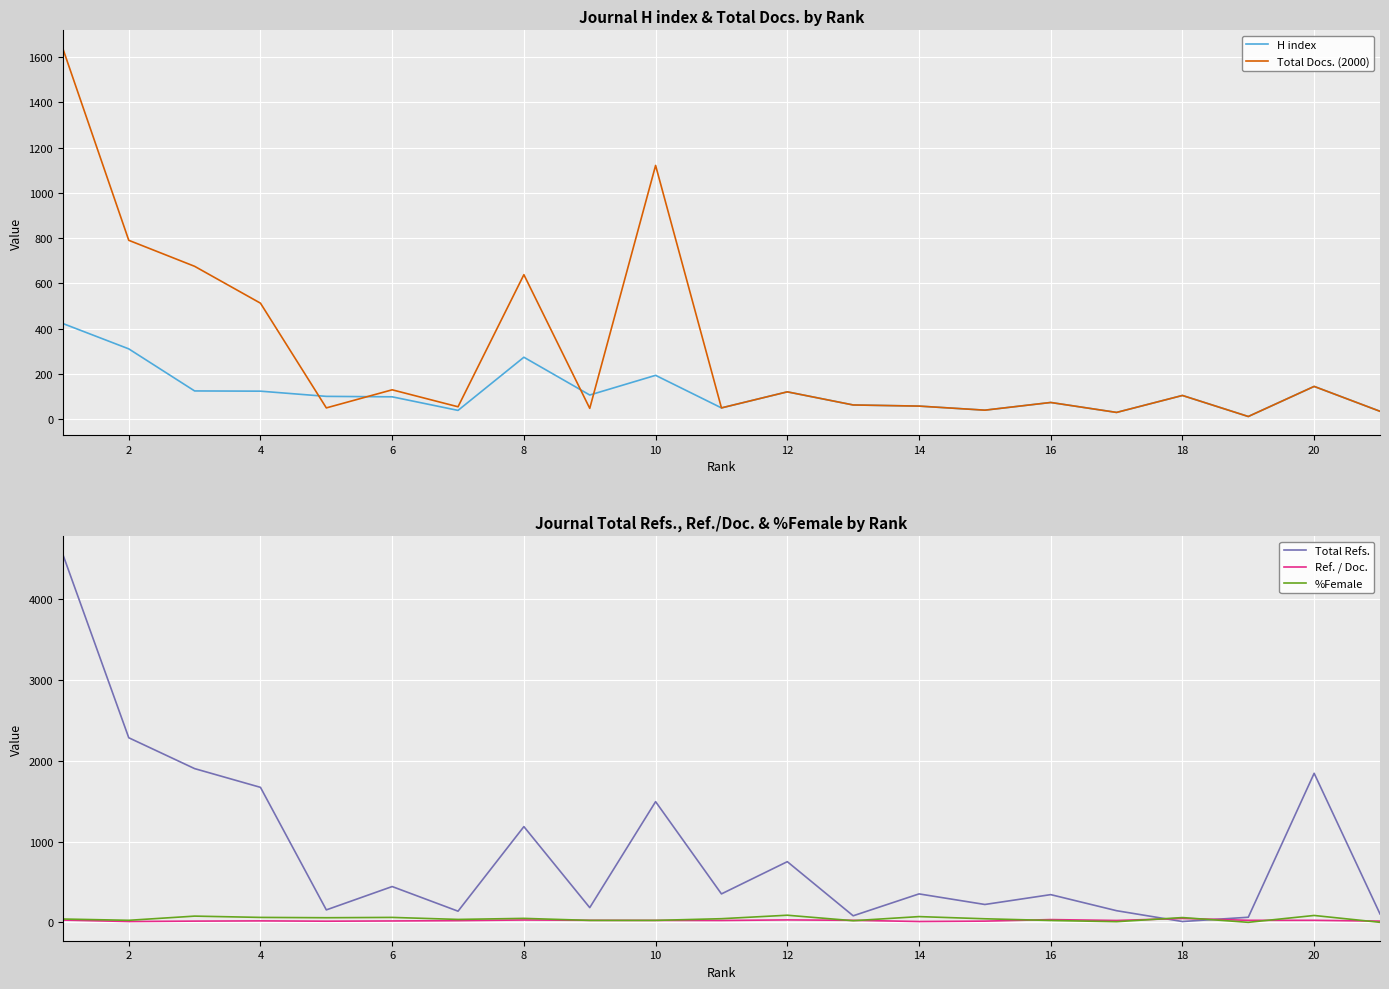

Which has a higher value, 20 or 12?

12